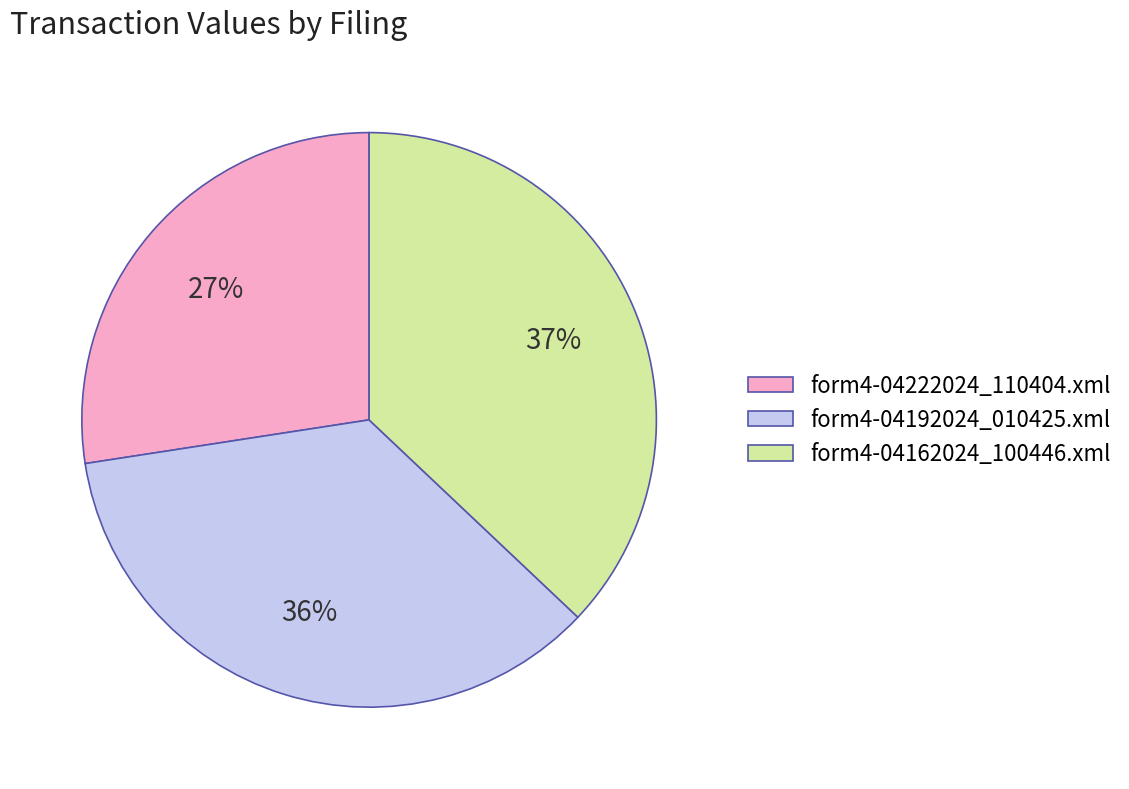

How many slices are in this pie chart?

3